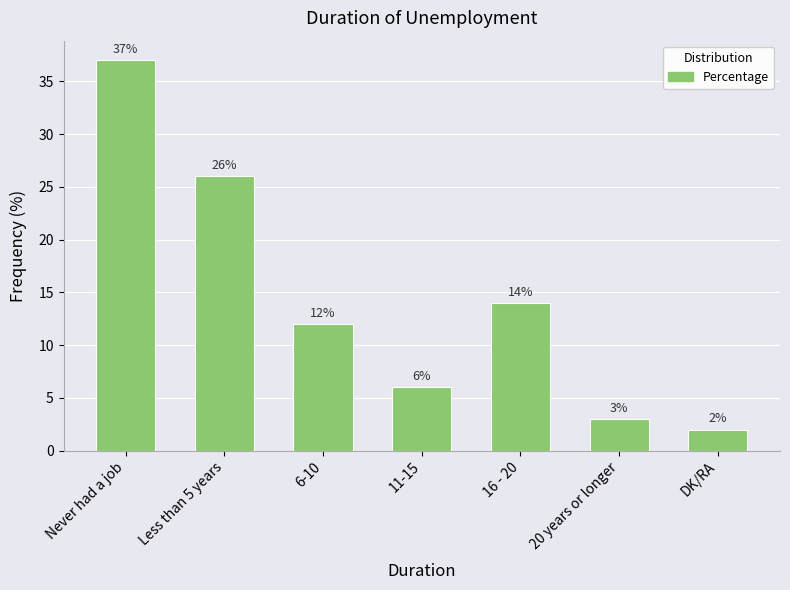

At which label is the value closest to 19?

16 - 20